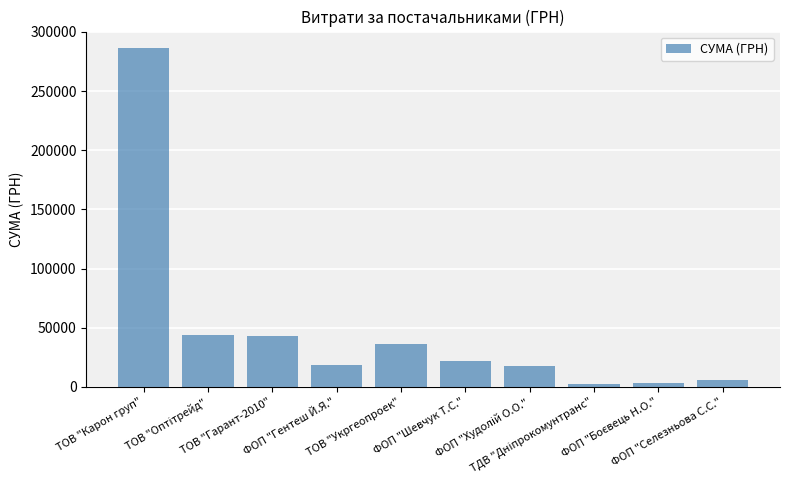

What position from the right is ТОВ "Карон груп"?

10